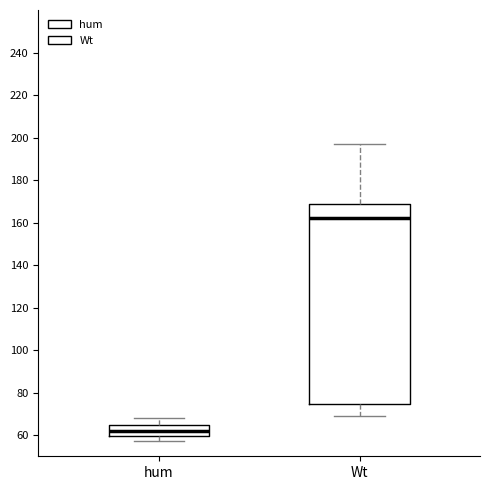

Reading left to right, read every box against the y-axis: the position of its median line, the range the box covers, and the ends of its whiskers. The values are not printed on the chart, so give them approximately, as read against the axis.

hum: median 62, box 60 to 64, whiskers 58 to 68
Wt: median 162, box 74 to 168, whiskers 70 to 198